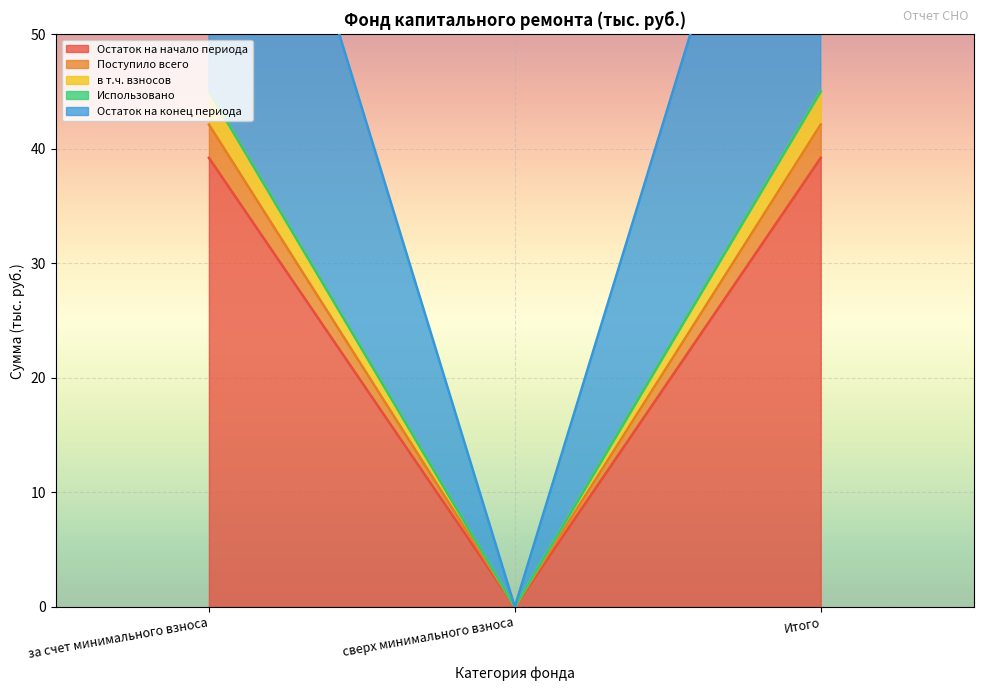

Between за счет минимального взноса and сверх минимального взноса, which series saw the biggest shift?

в т.ч. взносов